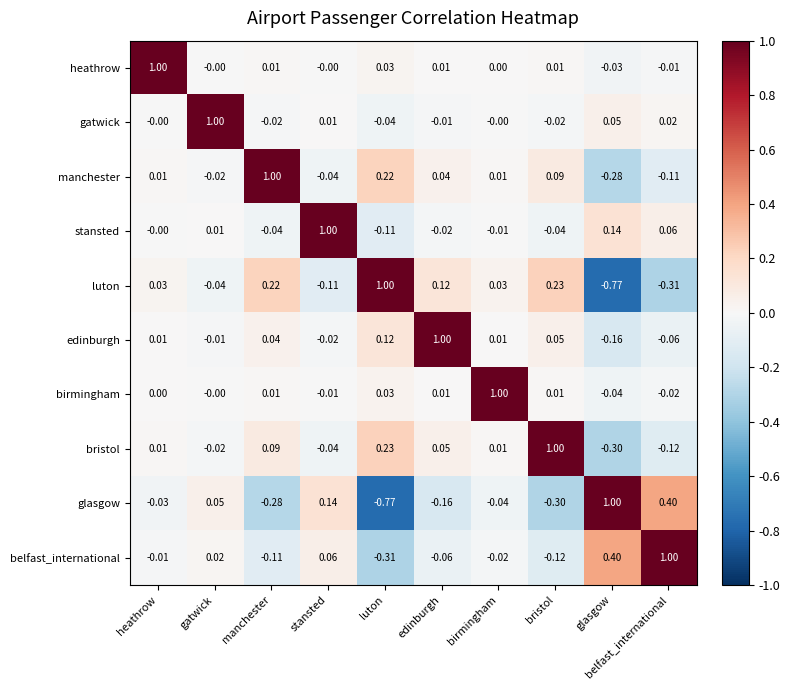

What is the total value across all series at edinburgh?

1.0